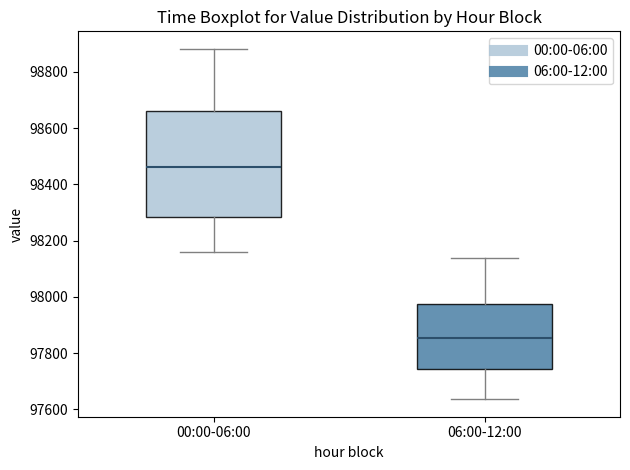

Reading left to right, read every box against the y-axis: the position of its median line, the range the box covers, and the ends of its whiskers. The values are not printed on the chart, so give them approximately, as read against the axis.

00:00-06:00: median 98460, box 98280 to 98660, whiskers 98160 to 98880
06:00-12:00: median 97860, box 97740 to 97980, whiskers 97640 to 98140